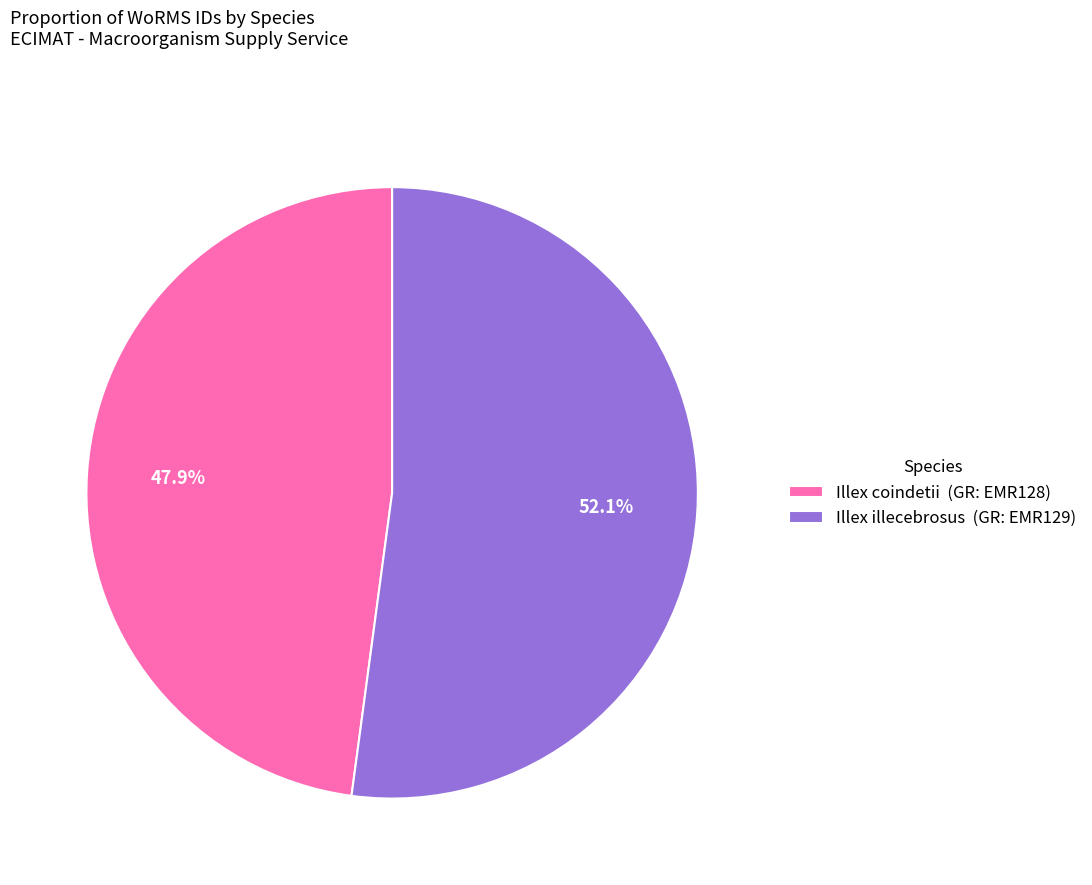

What percentage is NOT represented by Illex coindetii?

52.1%